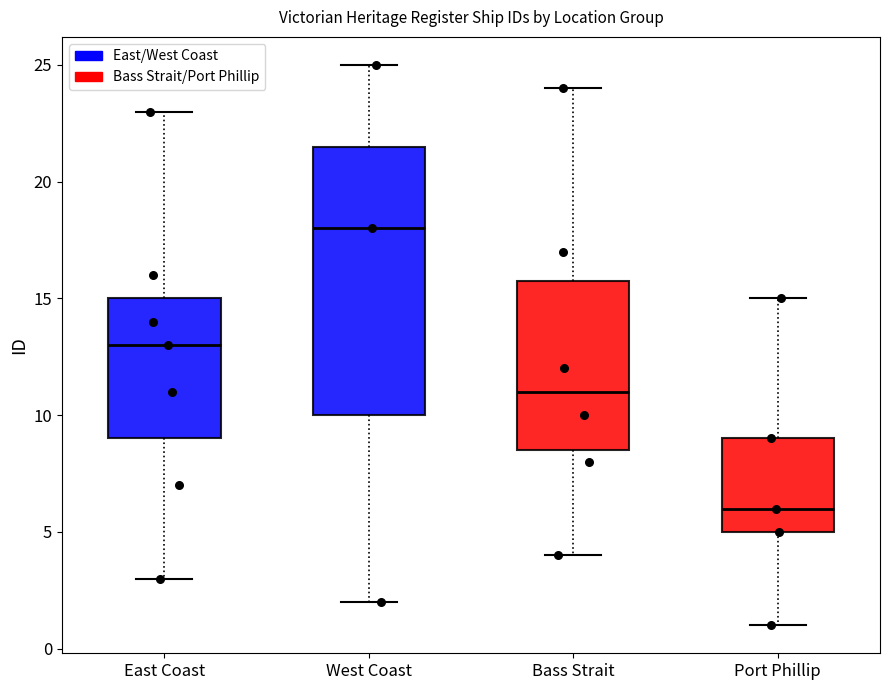

Comparing the boxes themselves (not the whiskers), which one is the tallest?

West Coast